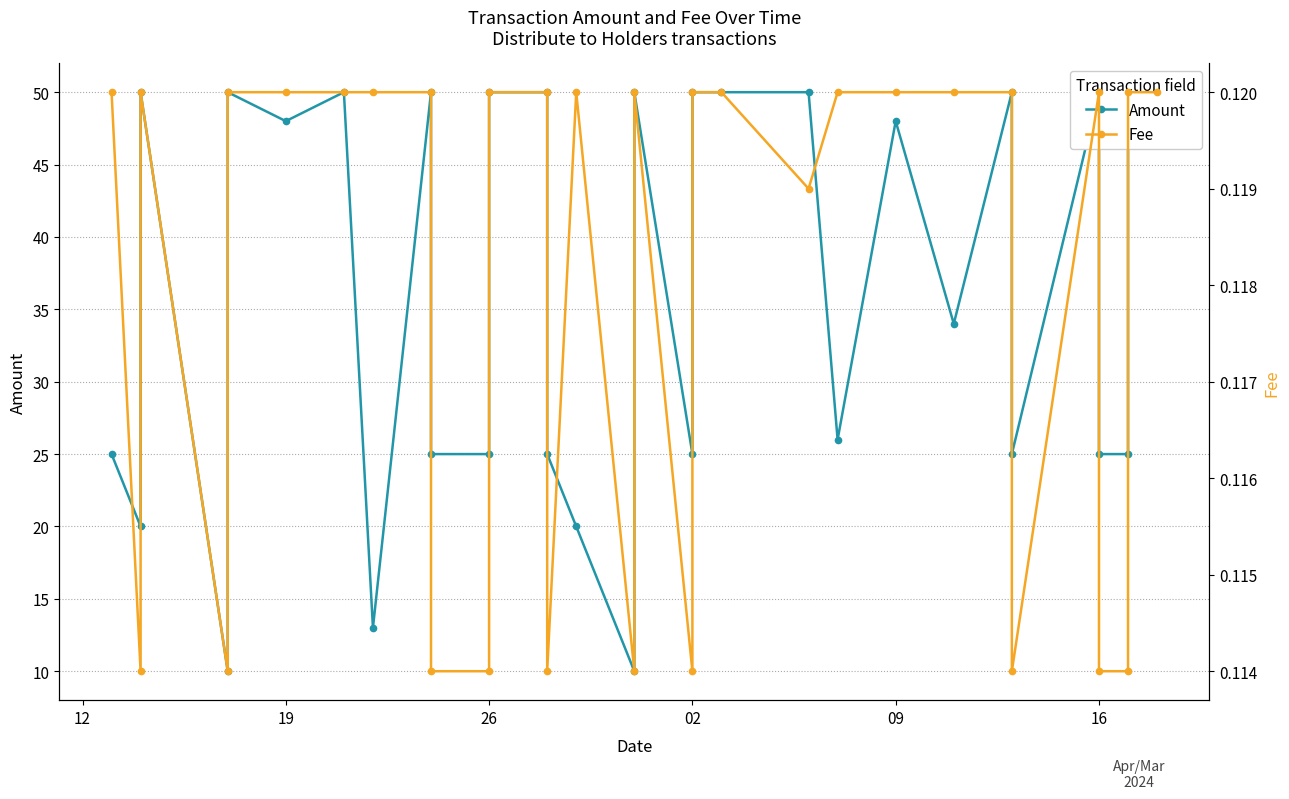

What is the smallest value displayed?

0.1